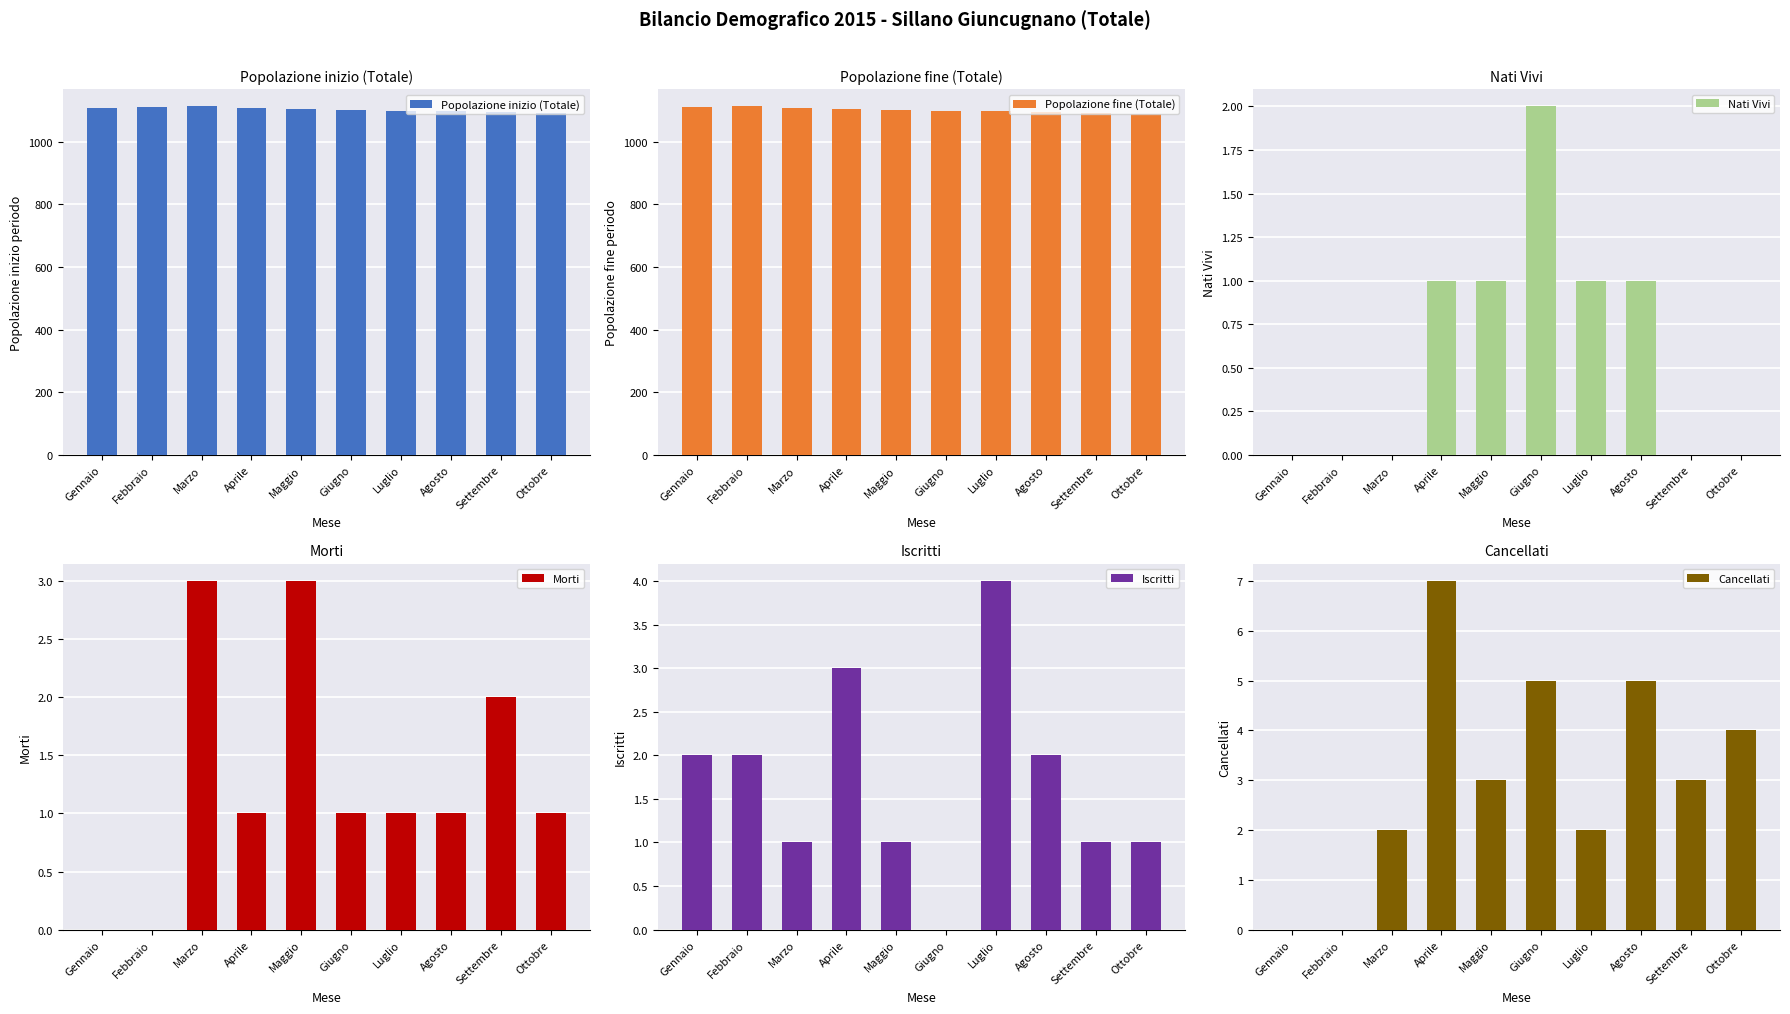

Is it true that Nati Vivi equals 0 at Febbraio?

True